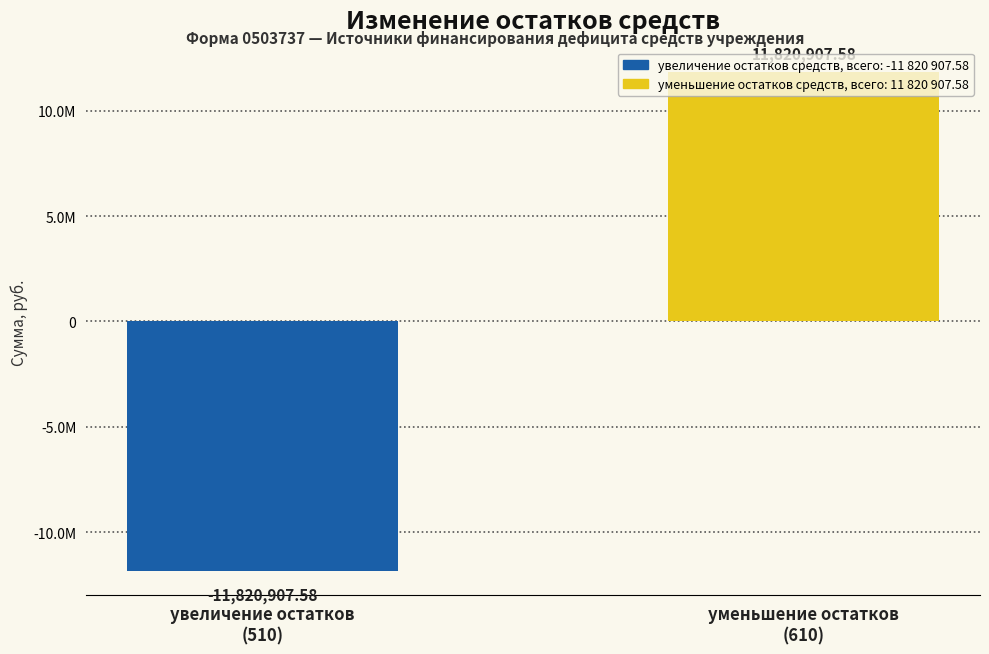

What is the label of the 2nd bar from the right?

увеличение остатков
(510)